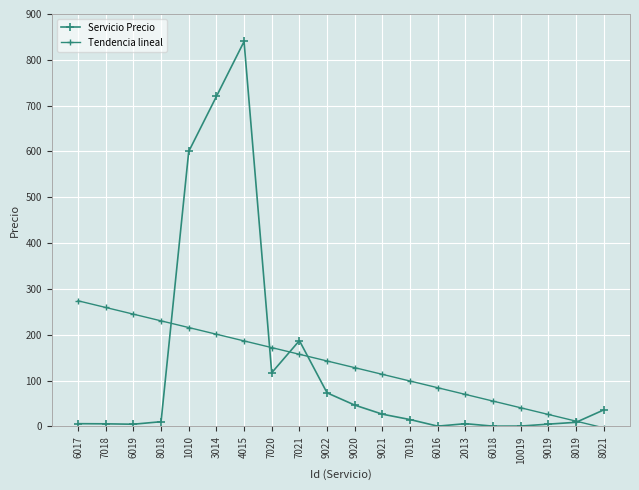

List the series in order of their overall mean, lowest first.

Tendencia lineal, Servicio Precio